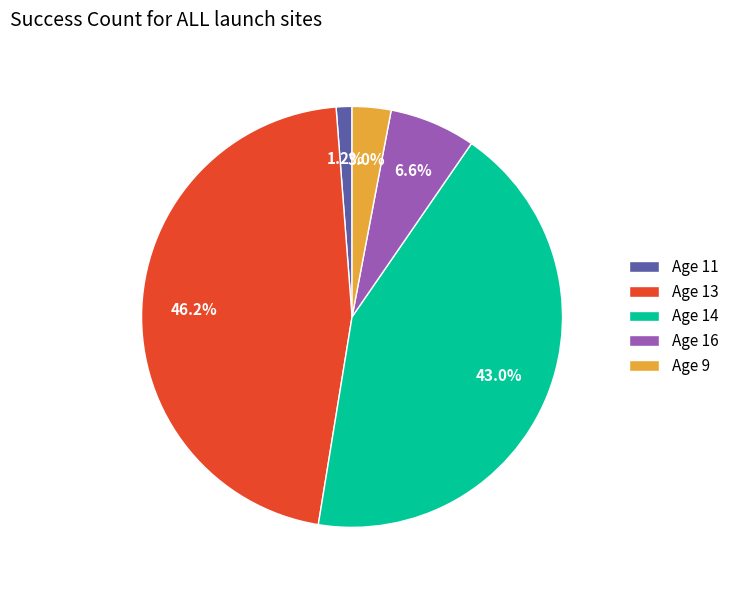

What is the smallest slice in the pie chart?

Age 11